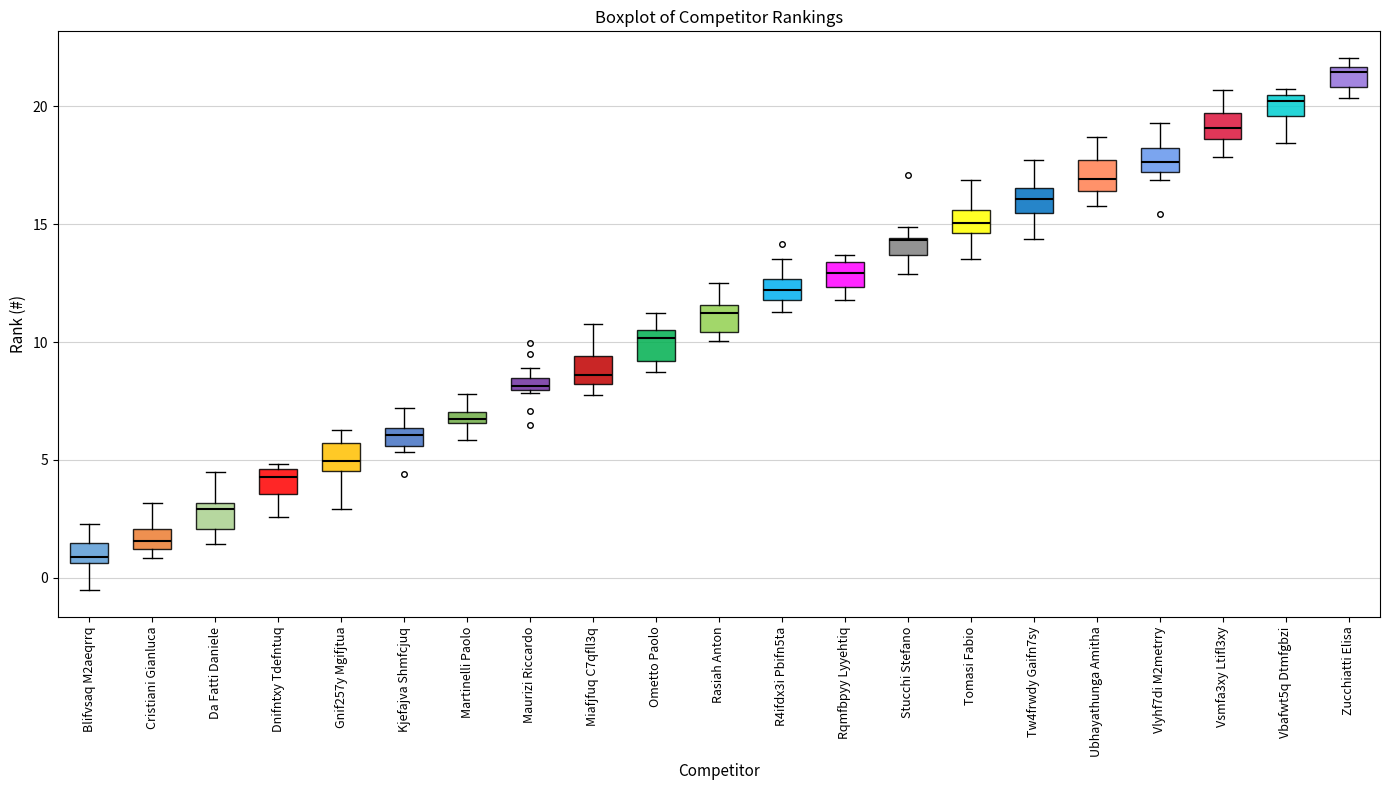

Which box's median line is the lowest?

Blifvsaq M2aeqrrq